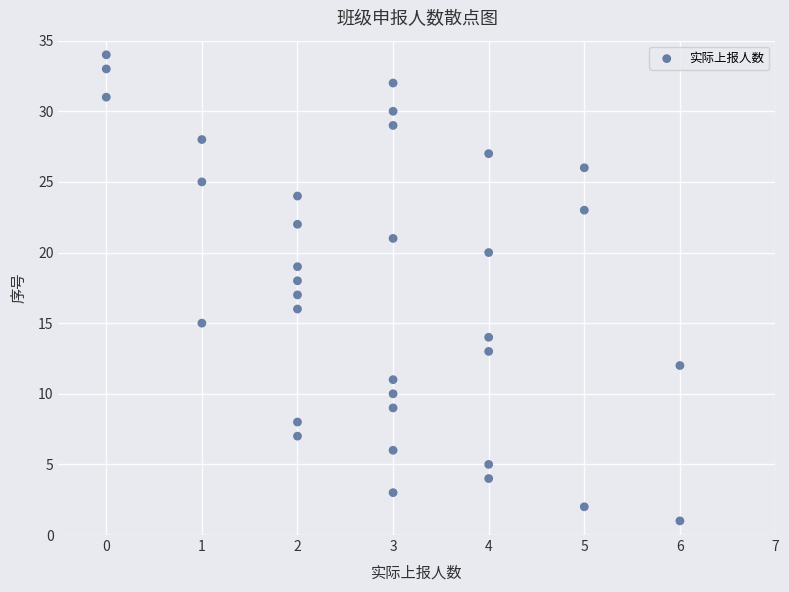

What is the range of X values (max minus min)?

6